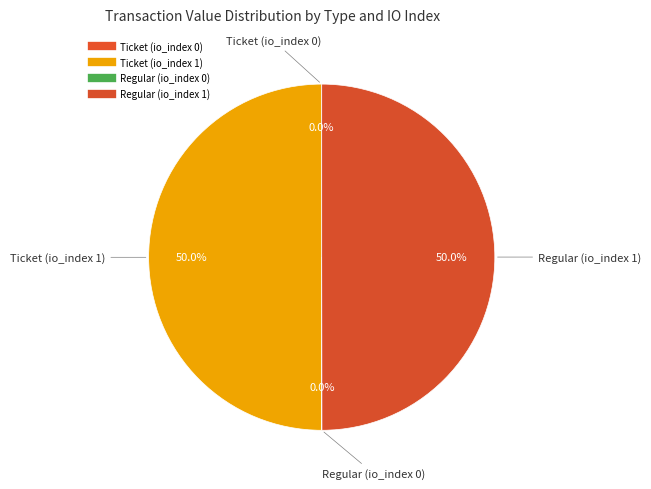

What percentage is the Ticket (io_index 1) slice, to the nearest percent?

50%